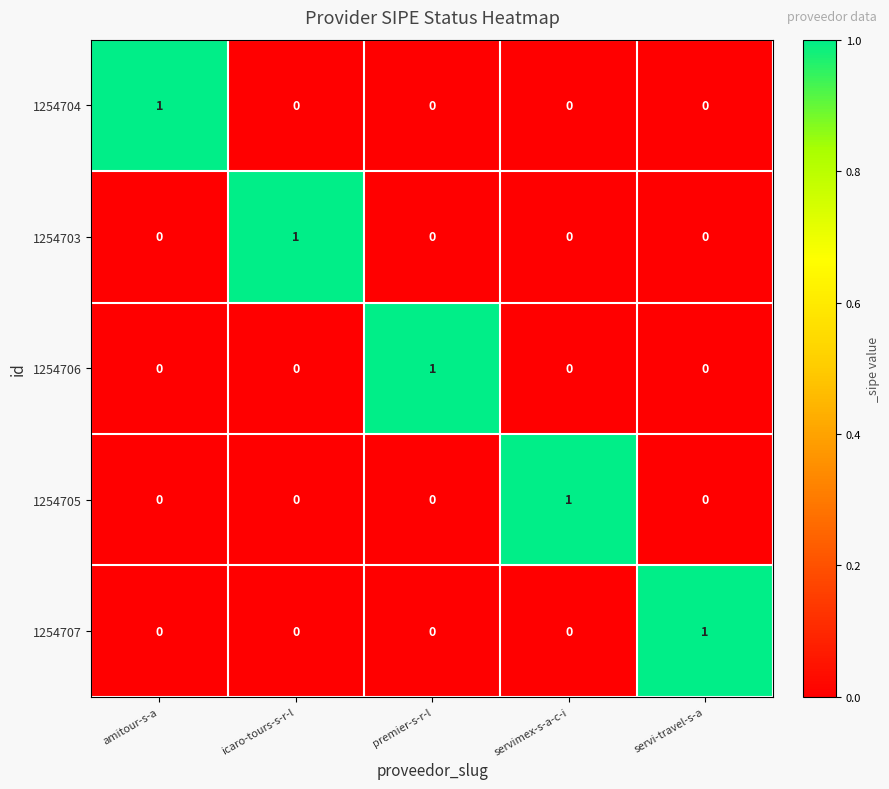

At how many categories does at least one series exceed 0?

5